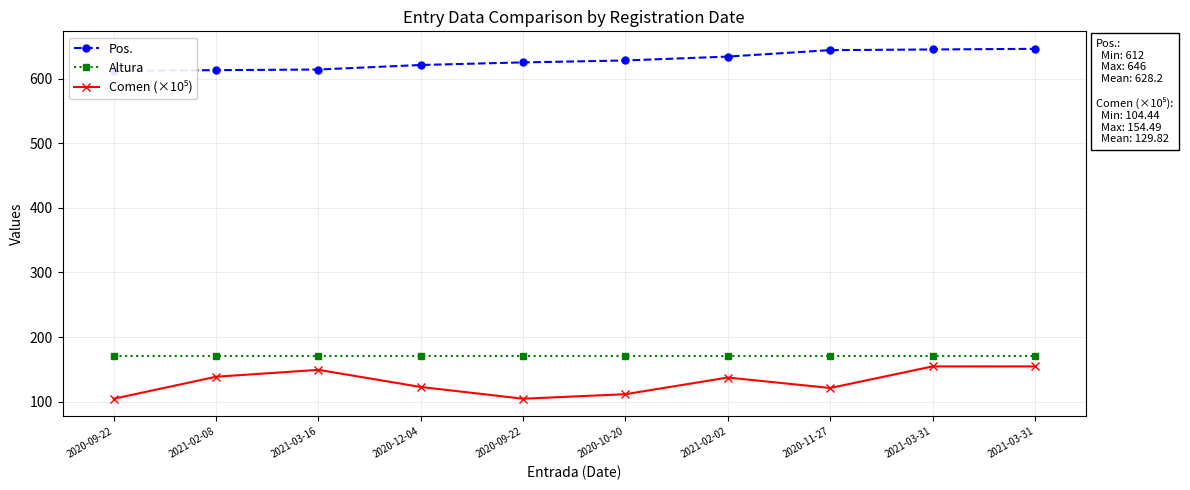

At which label does Comen (×10⁵) first exceed 137?

2021-02-08